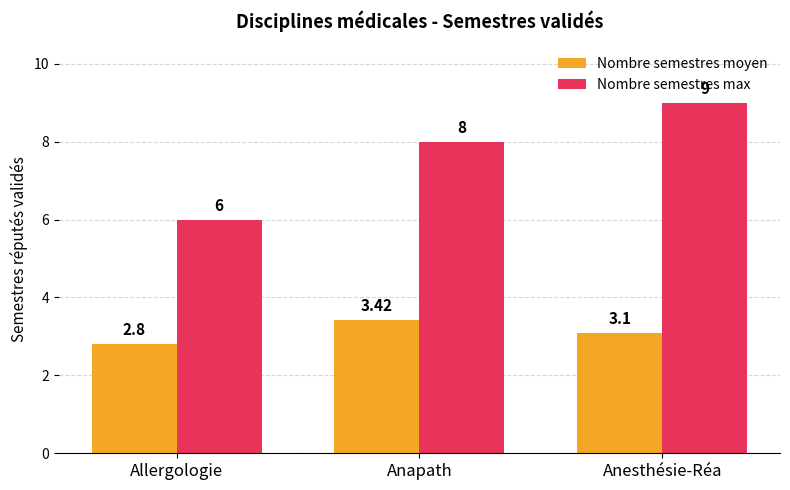

The value of Nombre semestres max at Anesthésie-Réa is 9.0. True or false?

True